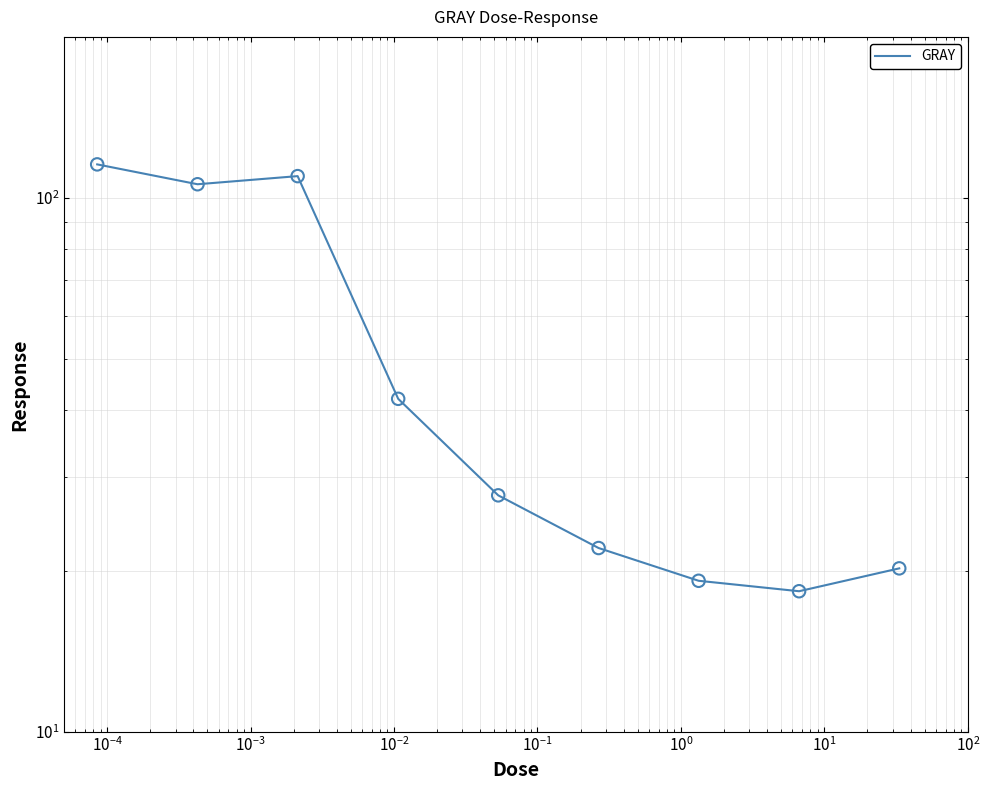

What is the change in value from $\mathdefault{10^{-5}}$ to $\mathdefault{10^{1}}$?

-87.6